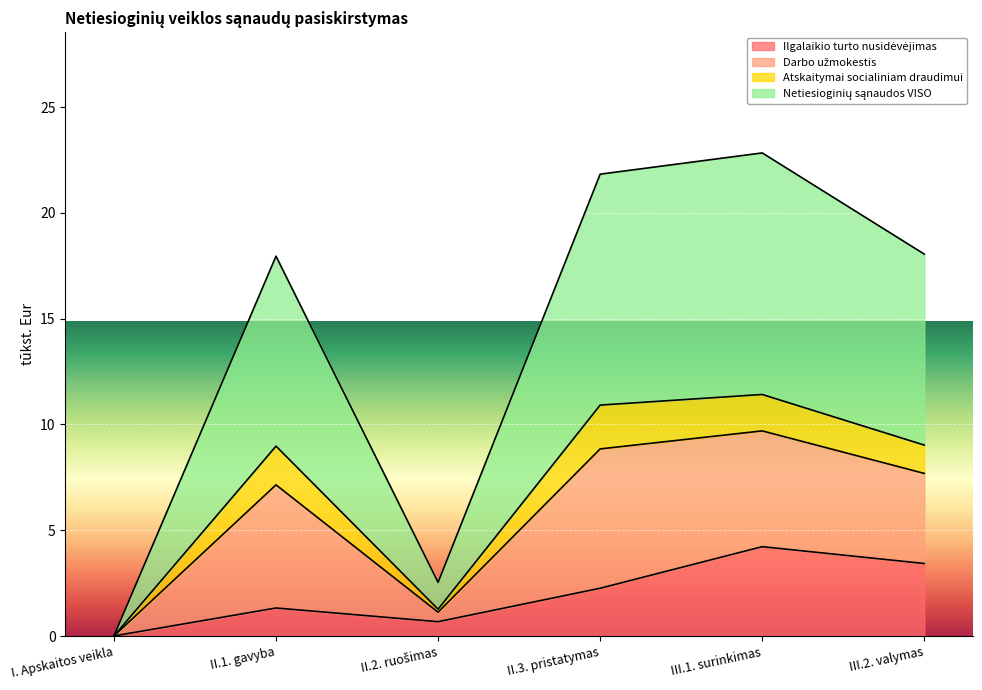

What is the sum of all Netiesioginių sąnaudos VISO values?

41.6